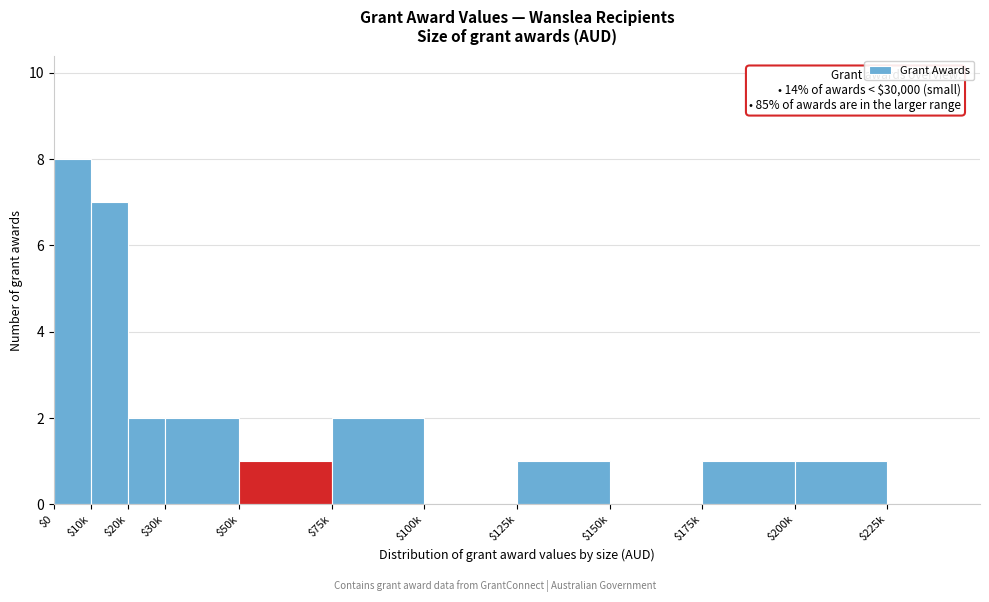

True or false: the data shows 3 at $20k.

False